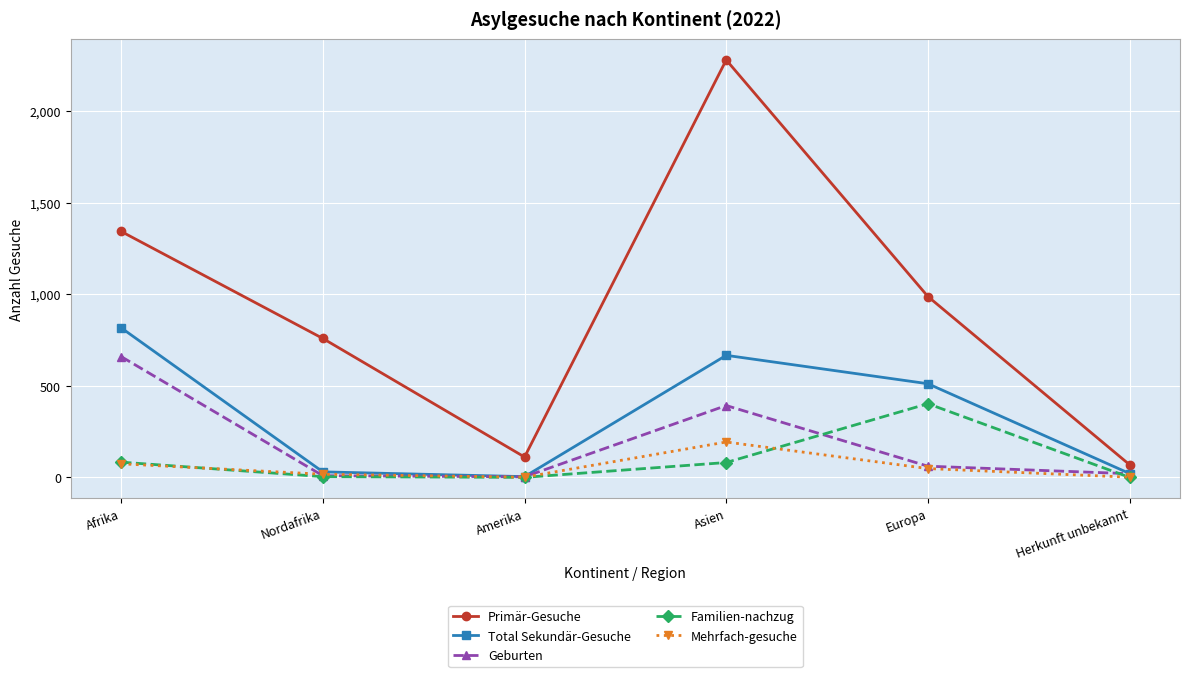

What is the total value across all series at Amerika?

119